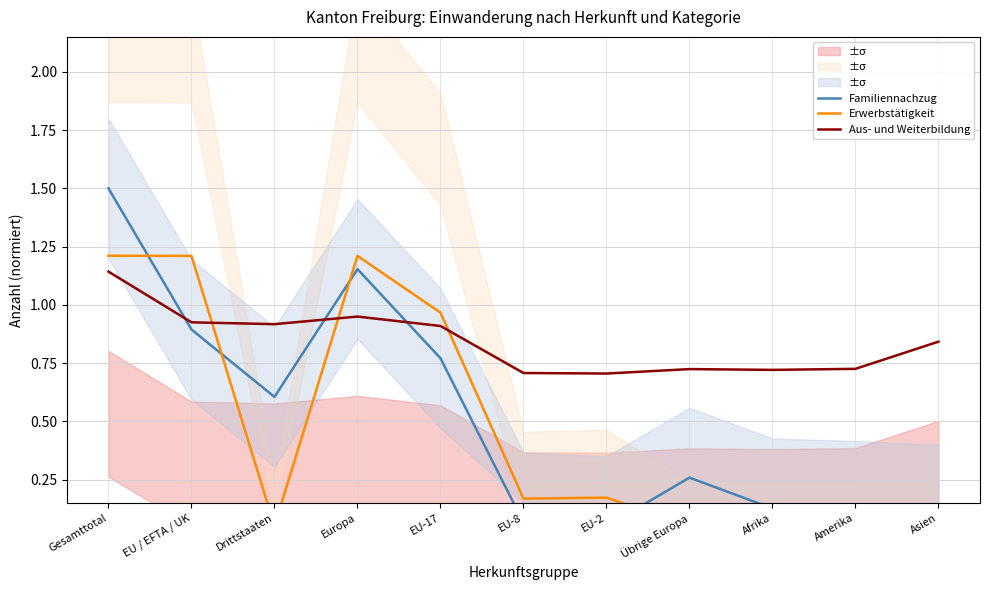

Is the value of Aus- und Weiterbildung at Europa greater than the value of Familiennachzug at Drittstaaten?

Yes